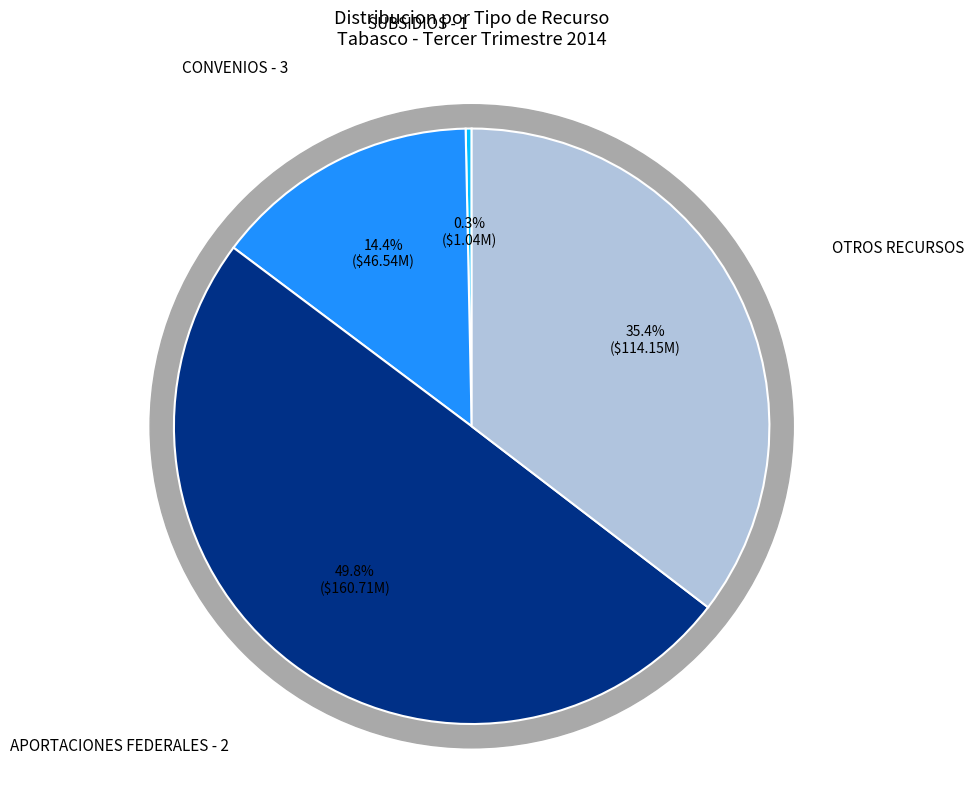

How much of the chart is everything except CONVENIOS - 3?

85.6%